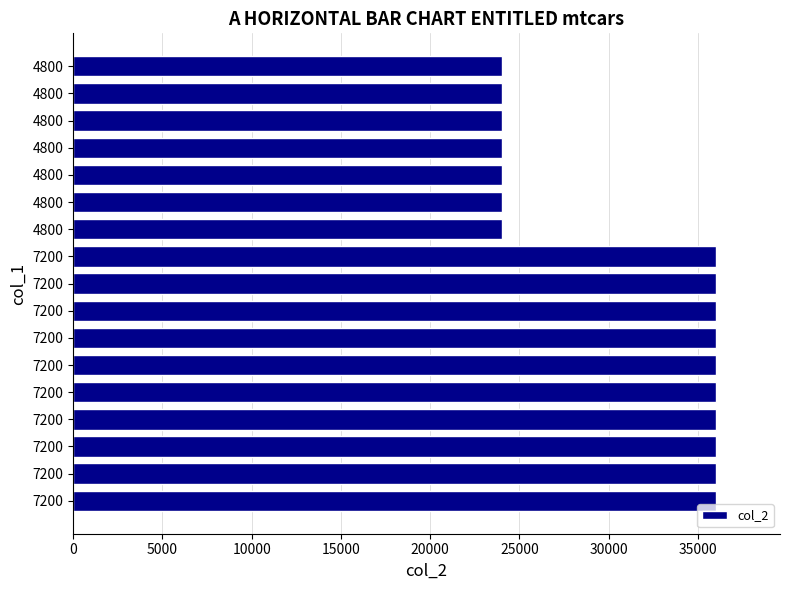

How many categories are shown in the chart?

17